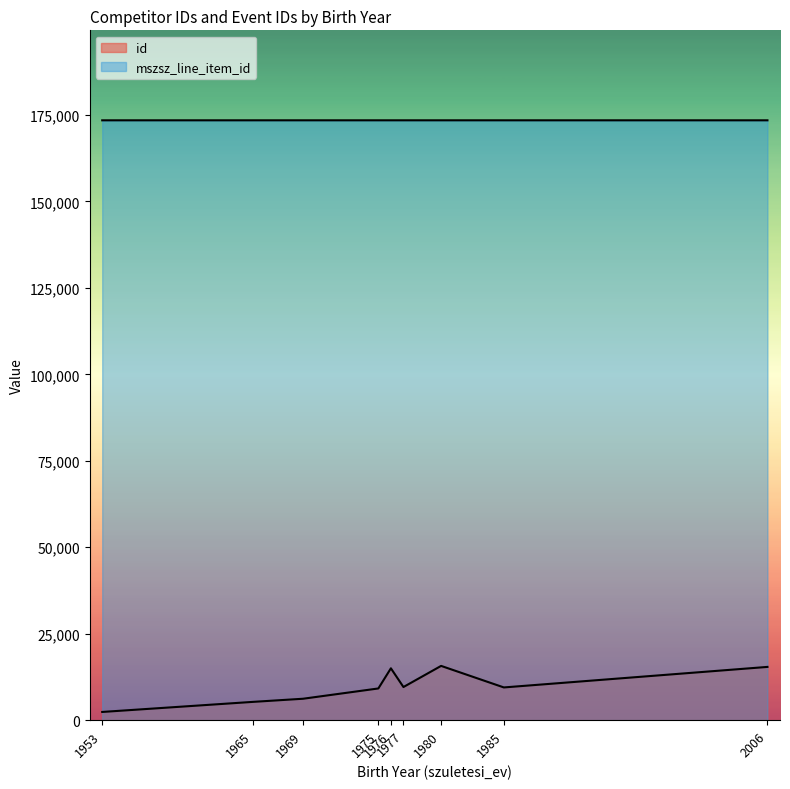

What is the minimum value shown in the chart?

2360